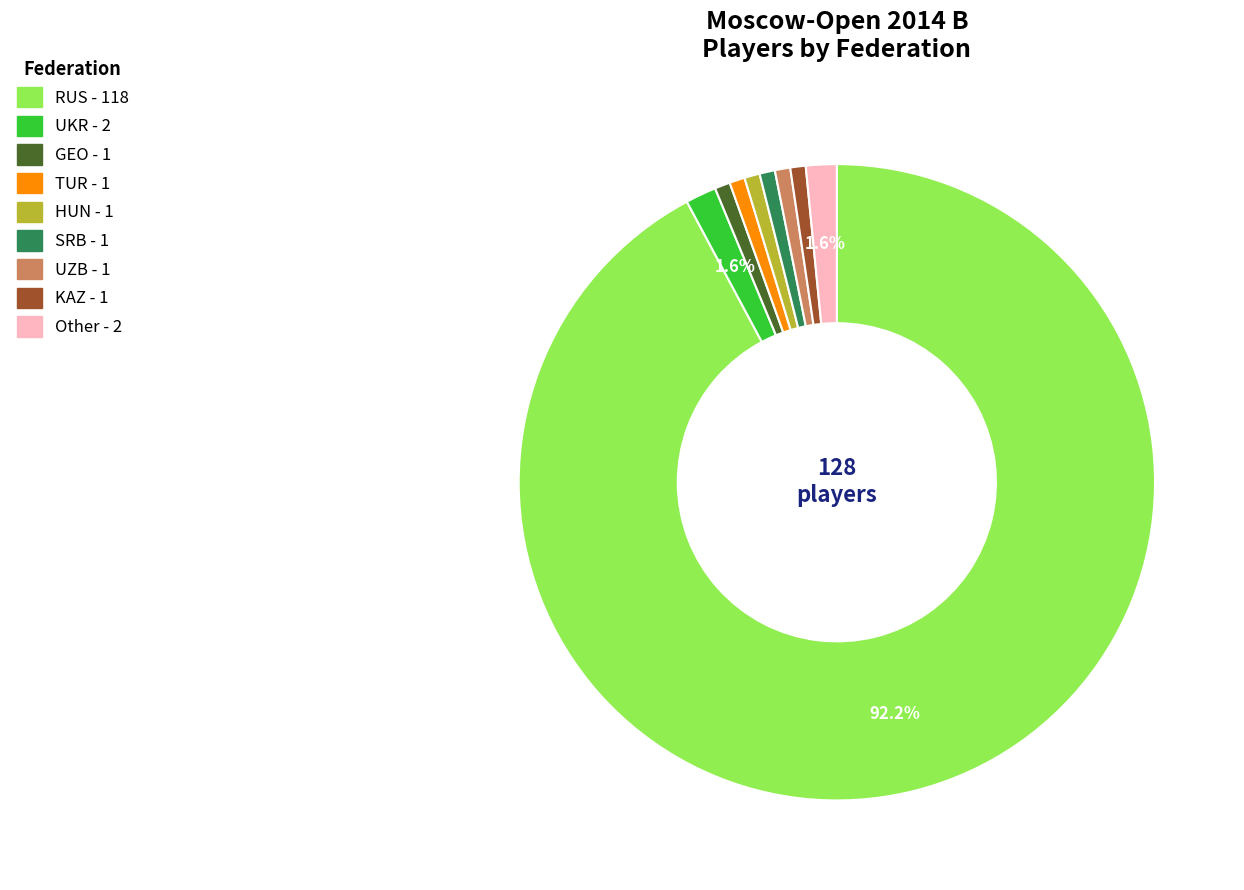

Does any single category account for the majority?

Yes